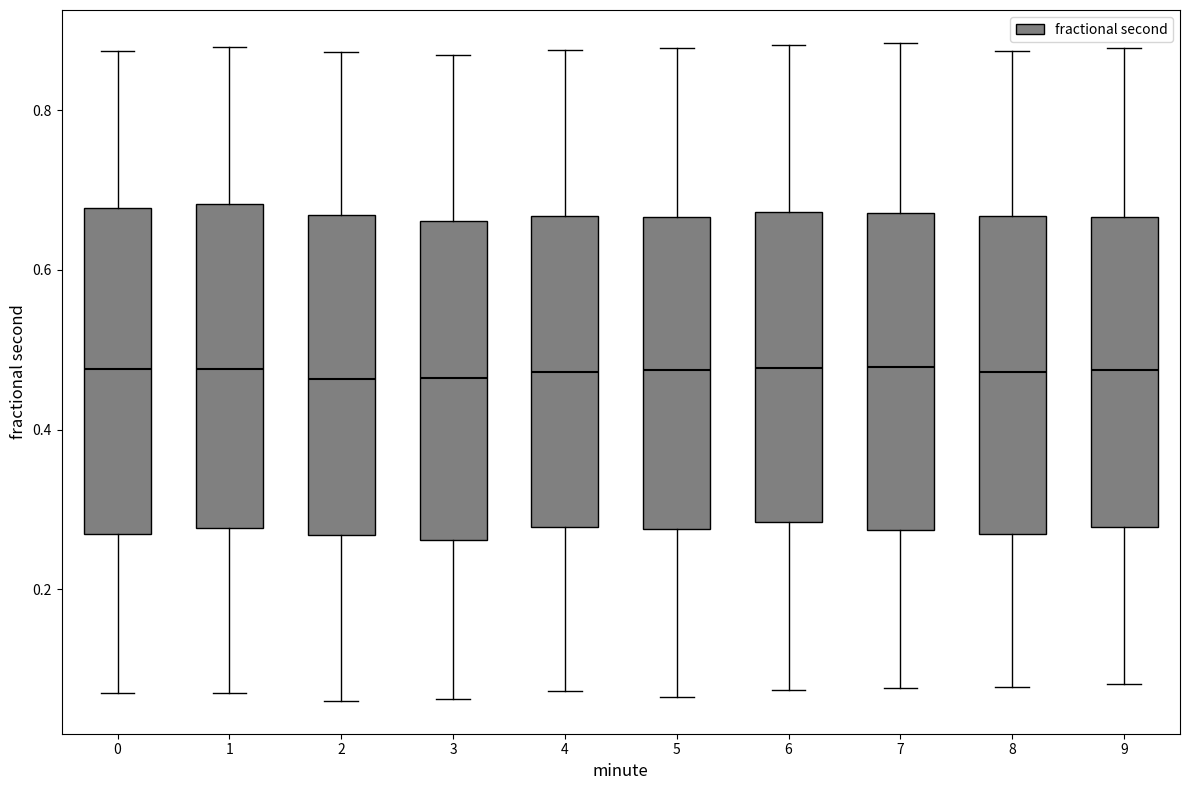

Reading left to right, read every box against the y-axis: the position of its median line, the range the box covers, and the ends of its whiskers. The values are not printed on the chart, so give them approximately, as read against the axis.

0: median 0.48, box 0.26 to 0.68, whiskers 0.08 to 0.88
1: median 0.48, box 0.28 to 0.68, whiskers 0.08 to 0.88
2: median 0.46, box 0.26 to 0.66, whiskers 0.06 to 0.88
3: median 0.46, box 0.26 to 0.66, whiskers 0.06 to 0.86
4: median 0.48, box 0.28 to 0.66, whiskers 0.08 to 0.88
5: median 0.48, box 0.28 to 0.66, whiskers 0.06 to 0.88
6: median 0.48, box 0.28 to 0.68, whiskers 0.08 to 0.88
7: median 0.48, box 0.28 to 0.68, whiskers 0.08 to 0.88
8: median 0.48, box 0.26 to 0.66, whiskers 0.08 to 0.88
9: median 0.48, box 0.28 to 0.66, whiskers 0.08 to 0.88